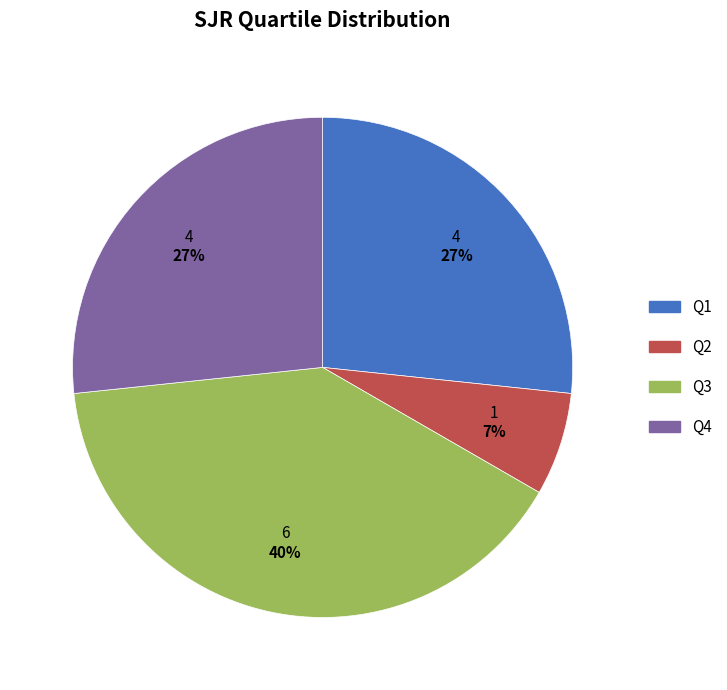

What percentage is the Q1 slice, to the nearest percent?

27%